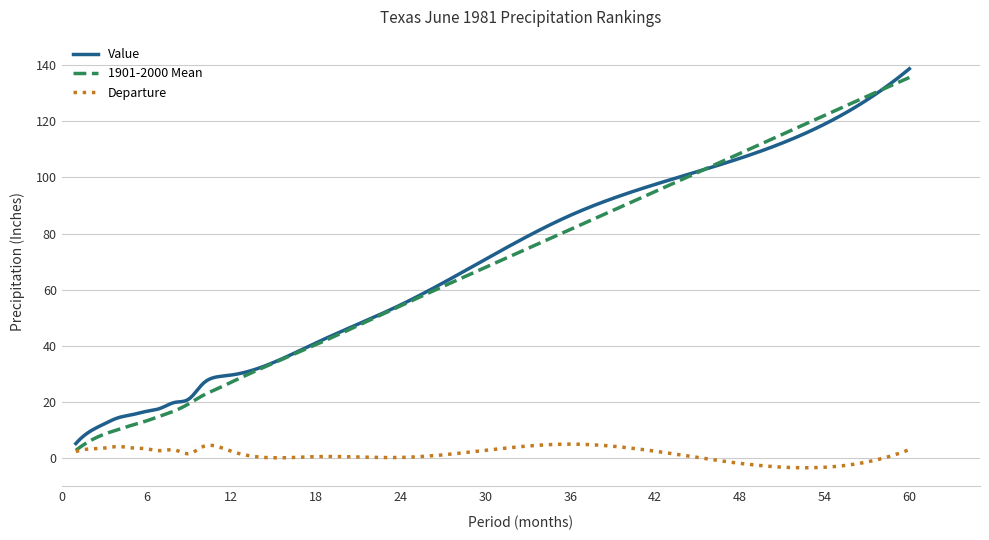

What is the maximum value for 1901-2000 Mean?

135.6